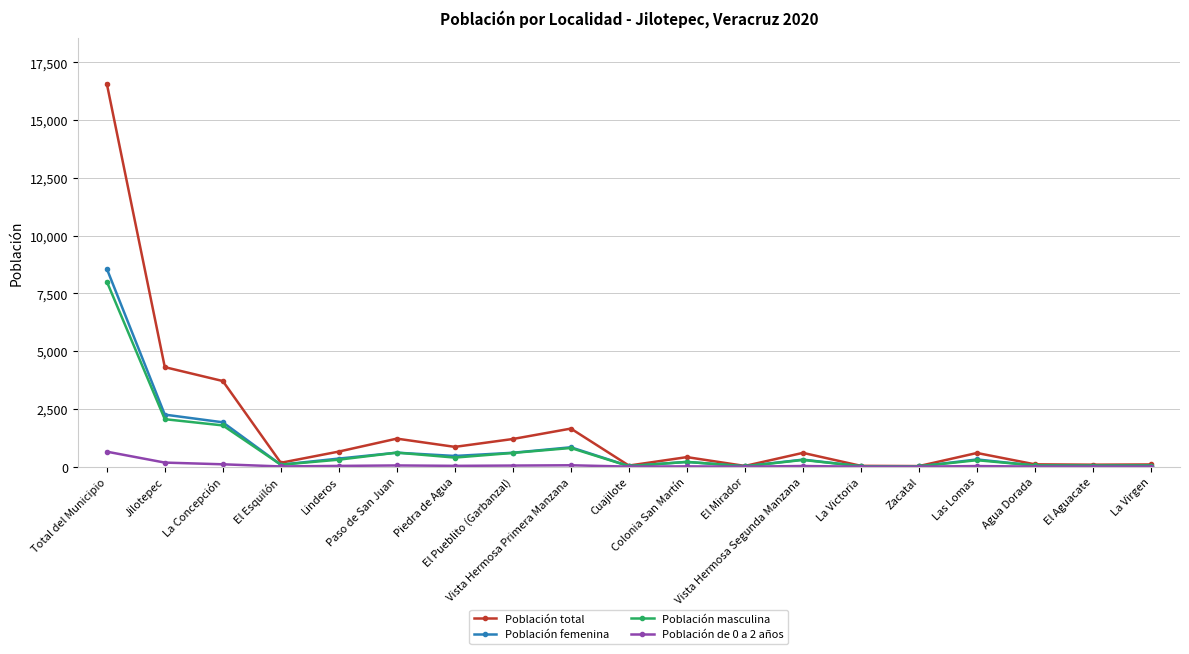

What is the difference between the maximum and second lowest values in the Población femenina series?

8551